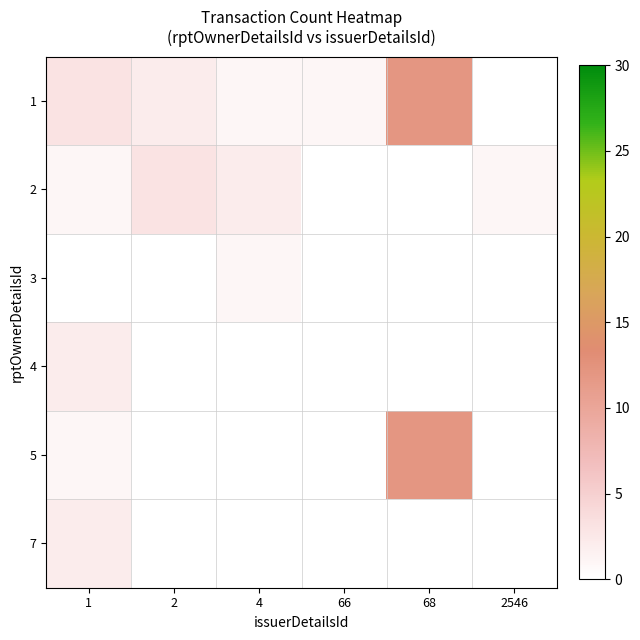

What is the spread (max minus min) of values at 66?

1